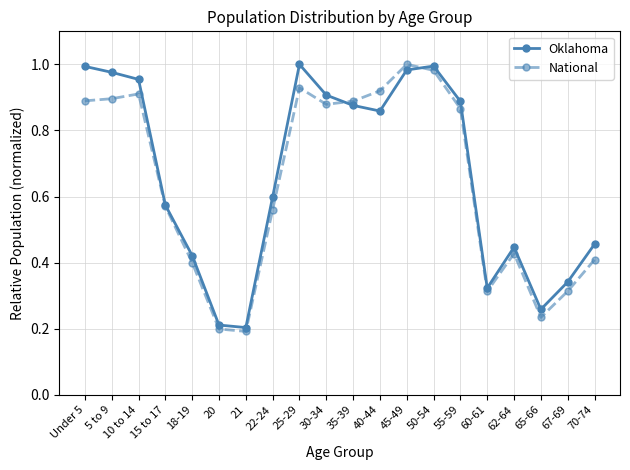

Is this an area chart (filled region under the line)?

No